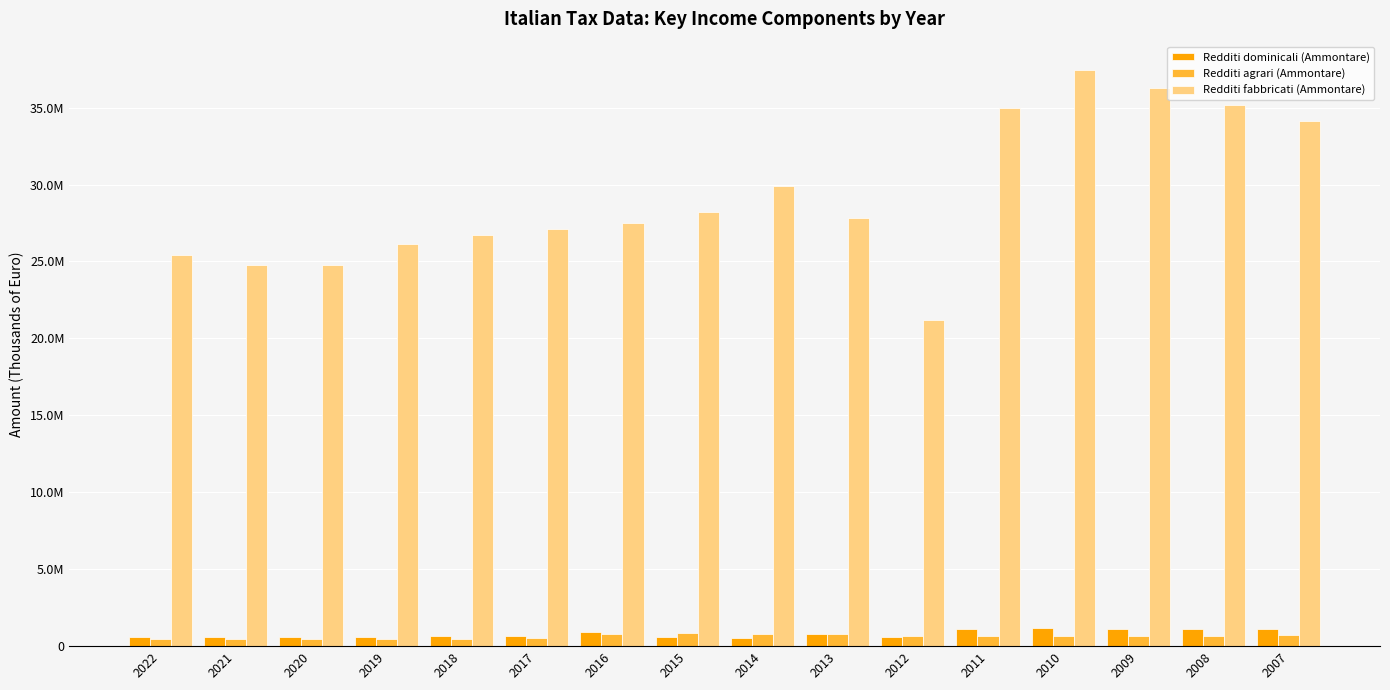

Are the bars grouped side by side (vs. stacked)?

Yes